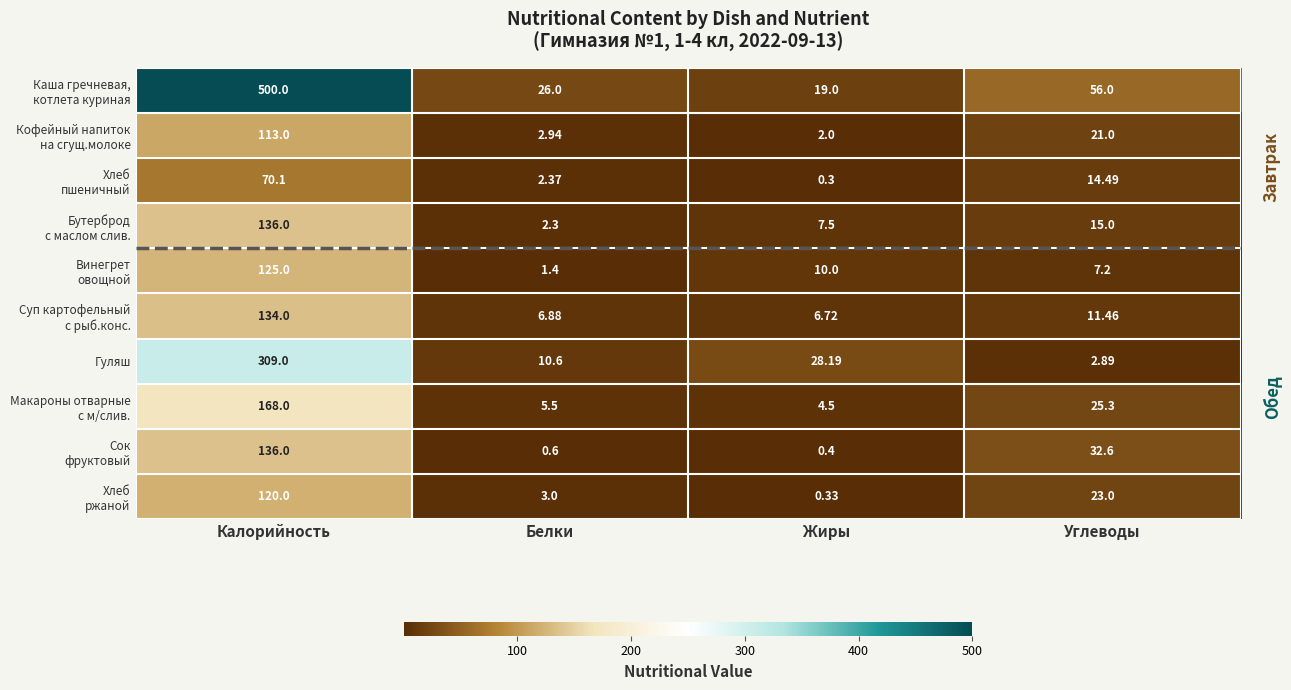

How many distinct data groups are displayed?

10